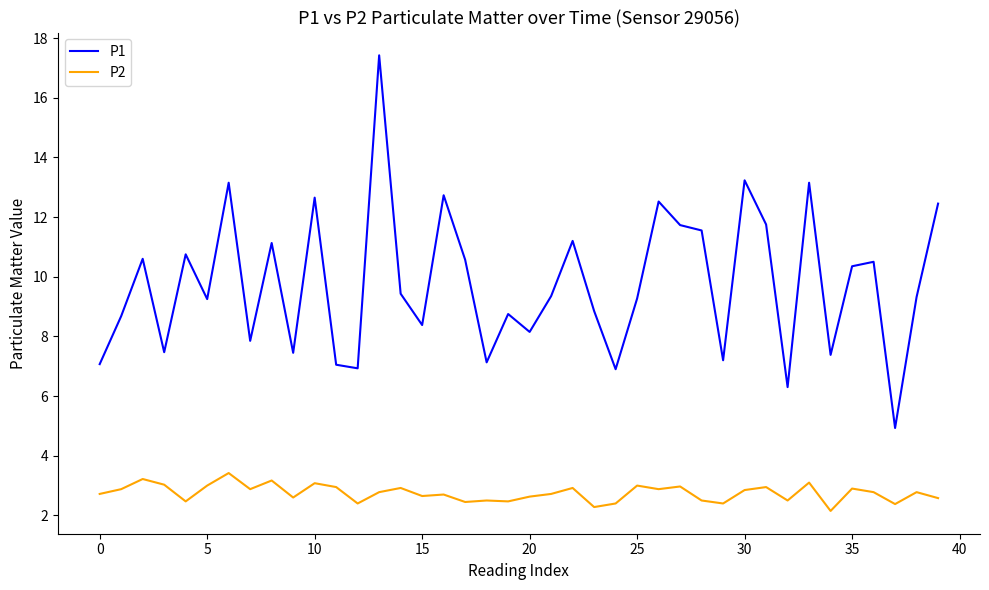

Which series has the largest total across all categories?

P1